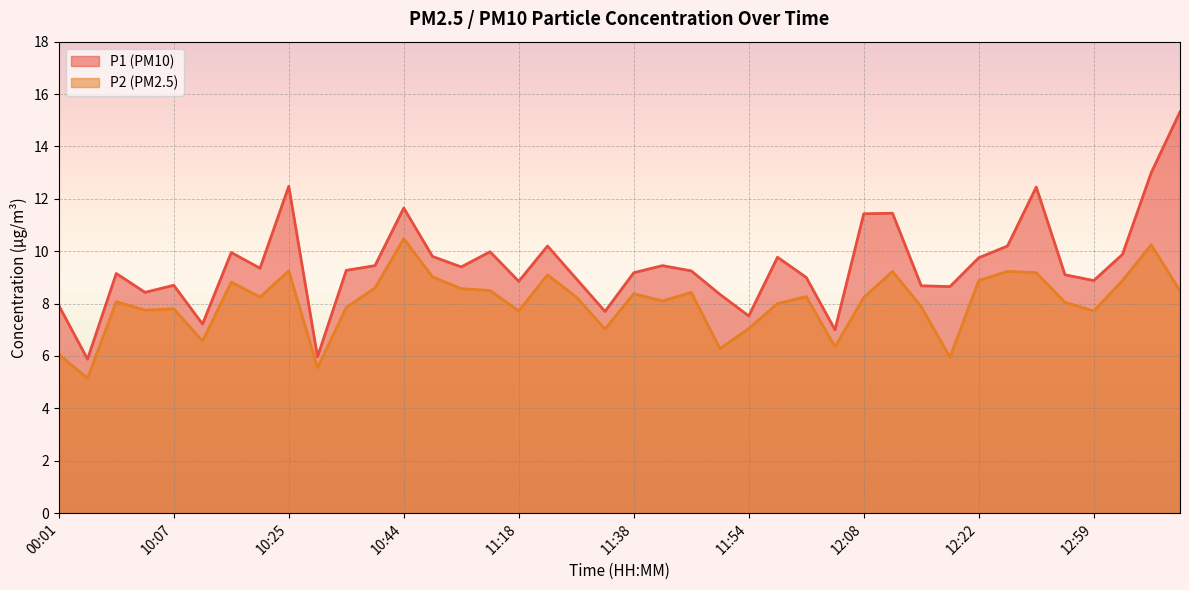

Where is the first local maximum for P2?

00:06